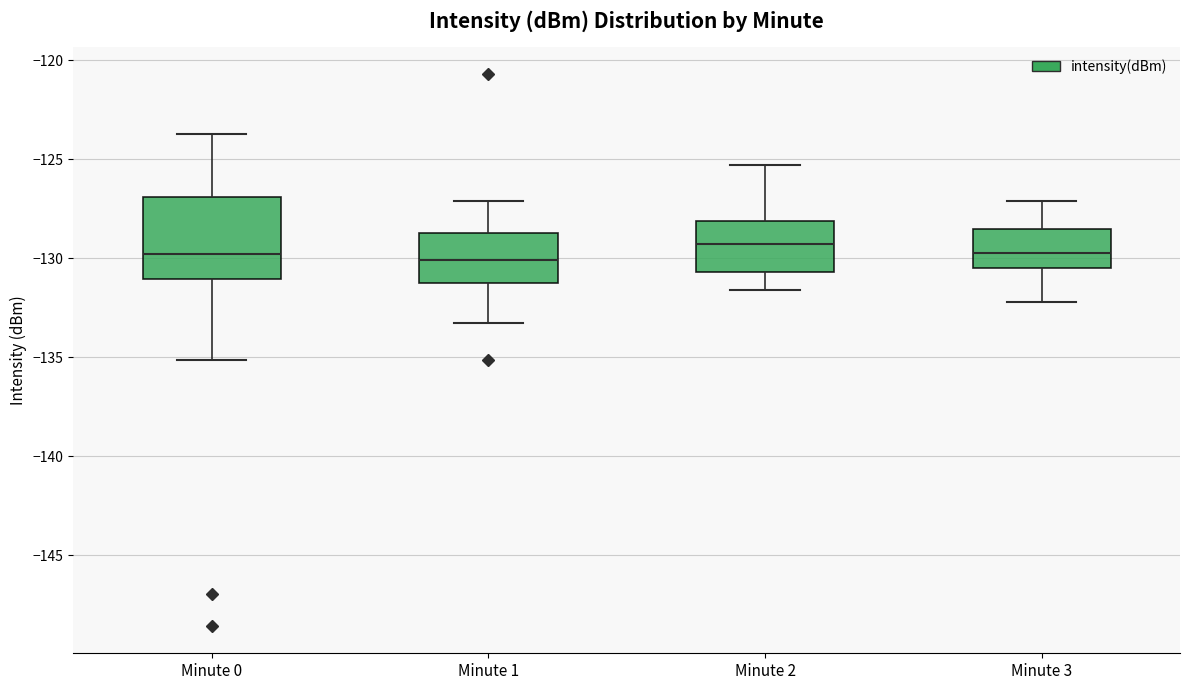

Reading left to right, transcribe this box plot: for each box, give where its median line is, the range the box spans, and where its two whiskers end, as read against the y-axis. The values are not printed on the chart, so give them approximately, as read against the axis.

Minute 0: median -130.0, box -131.0 to -127.0, whiskers -135.0 to -123.5
Minute 1: median -130.0, box -131.5 to -128.5, whiskers -133.5 to -127.0
Minute 2: median -129.5, box -130.5 to -128.0, whiskers -131.5 to -125.5
Minute 3: median -129.5, box -130.5 to -128.5, whiskers -132.0 to -127.0